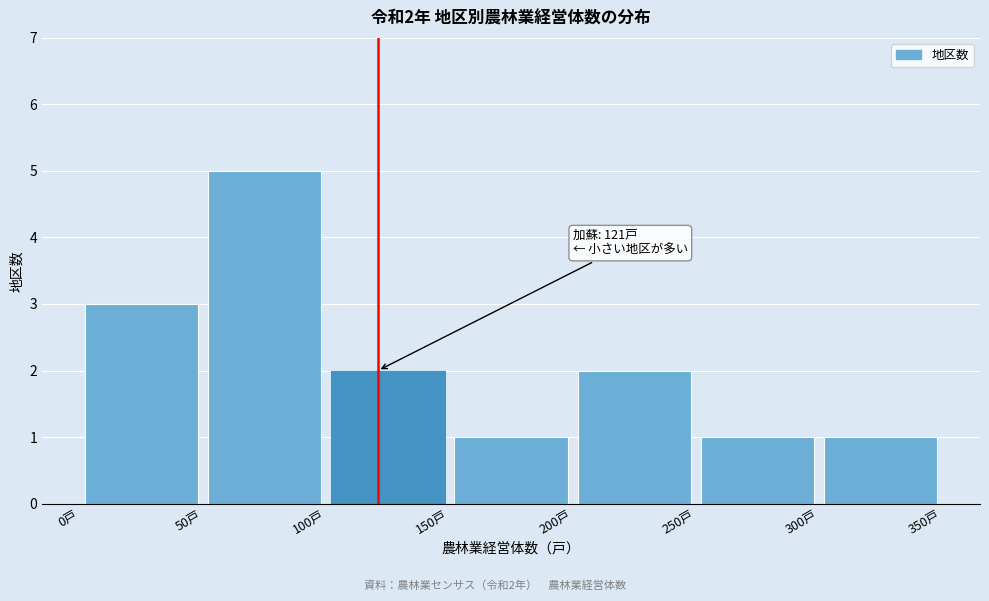

Which range on the x-axis has the tallest bar?

50 to 100